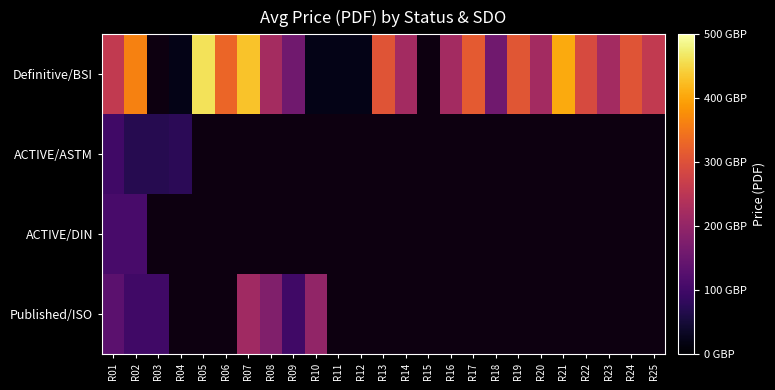

Which series has the widest spread of values?

Definitive/BSI